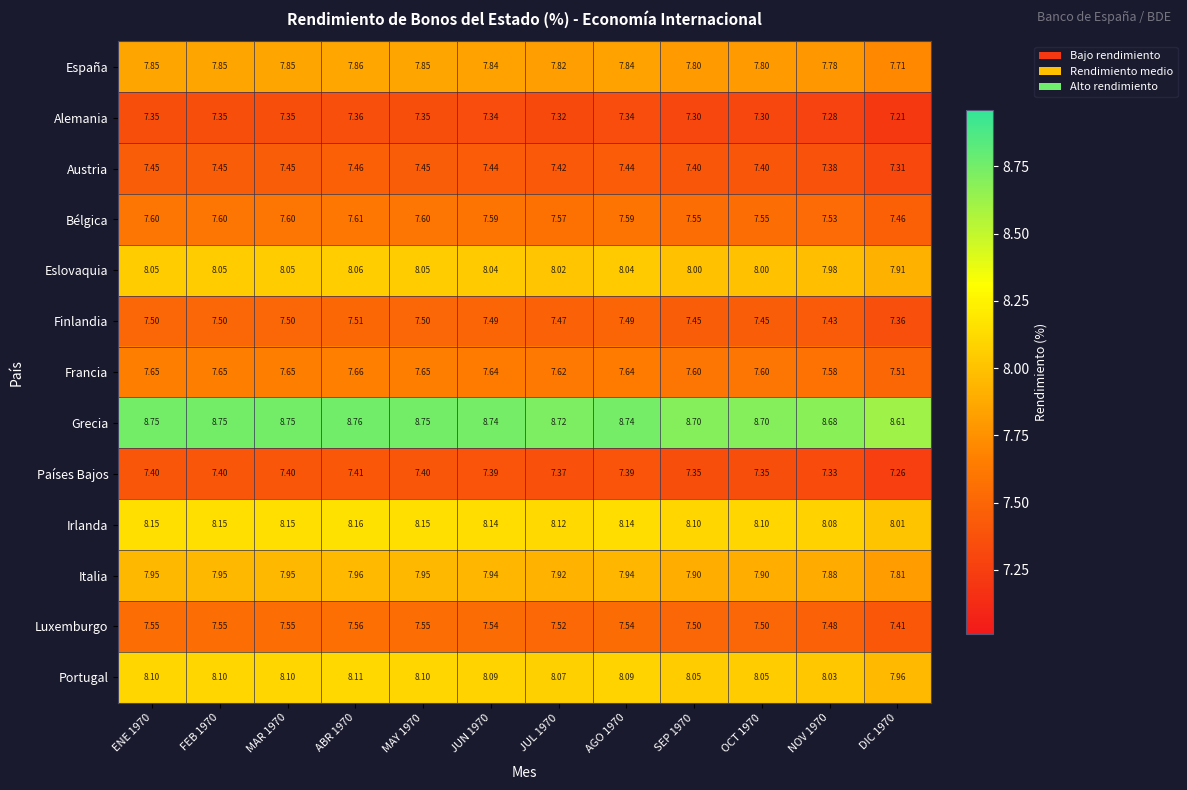

What is the spread (max minus min) of values at DIC 1970?

1.4